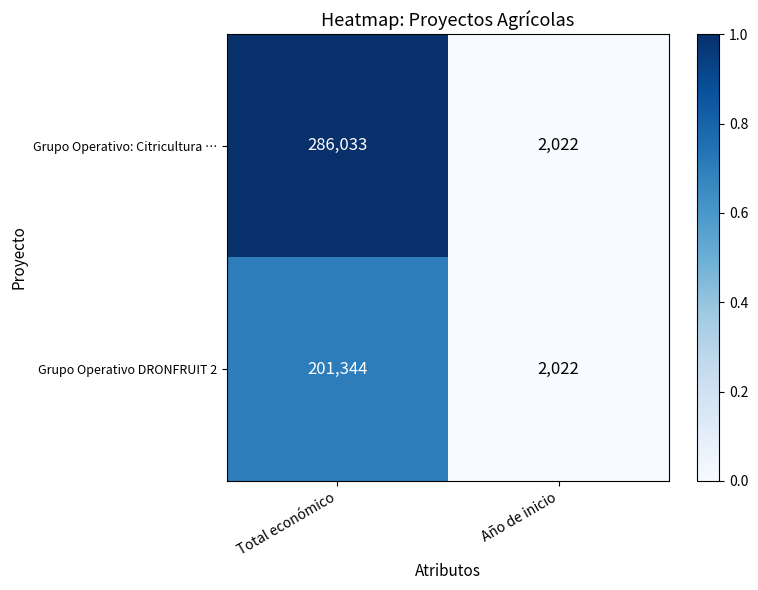

Where is Grupo Operativo: Citricultura … nearest to the value 144027?

Año de inicio